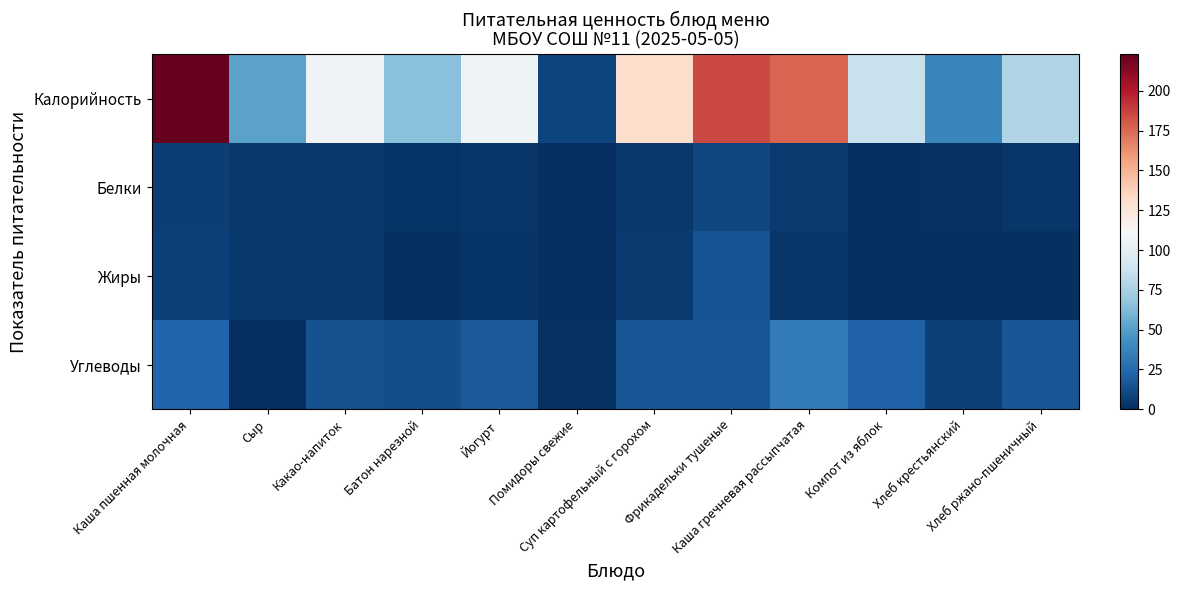

Between Какао-напиток and Суп картофельный с горохом, which is larger?

Суп картофельный с горохом